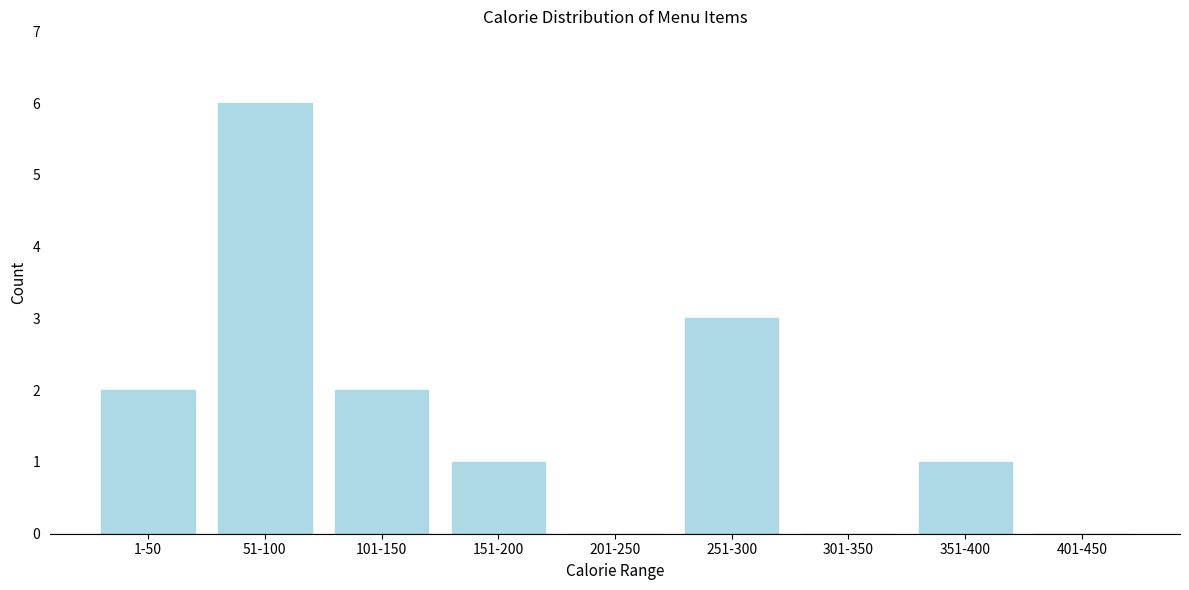

Reading left to right, transcribe all the data shown in this chart.

1-50=2	51-100=6	101-150=2	151-200=1	201-250=0	251-300=3	301-350=0	351-400=1	401-450=0